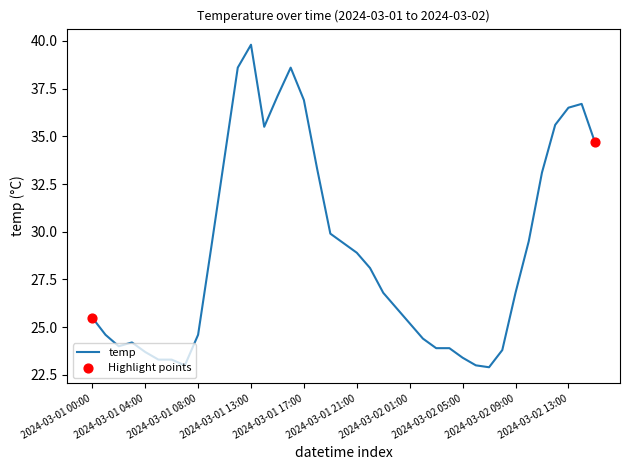

What is the minimum value shown in the chart?

22.9